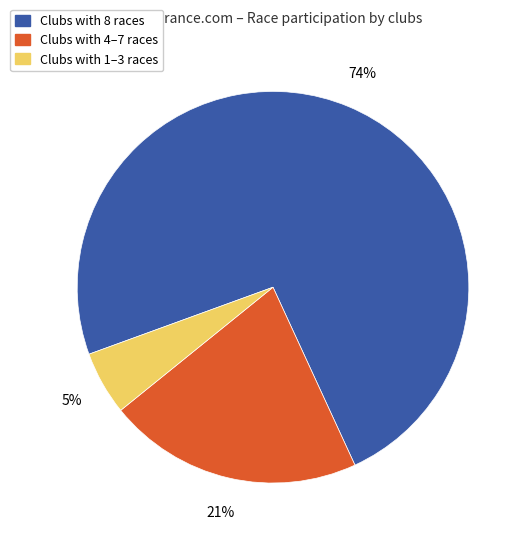

Is there any slice that represents more than half of the pie?

Yes